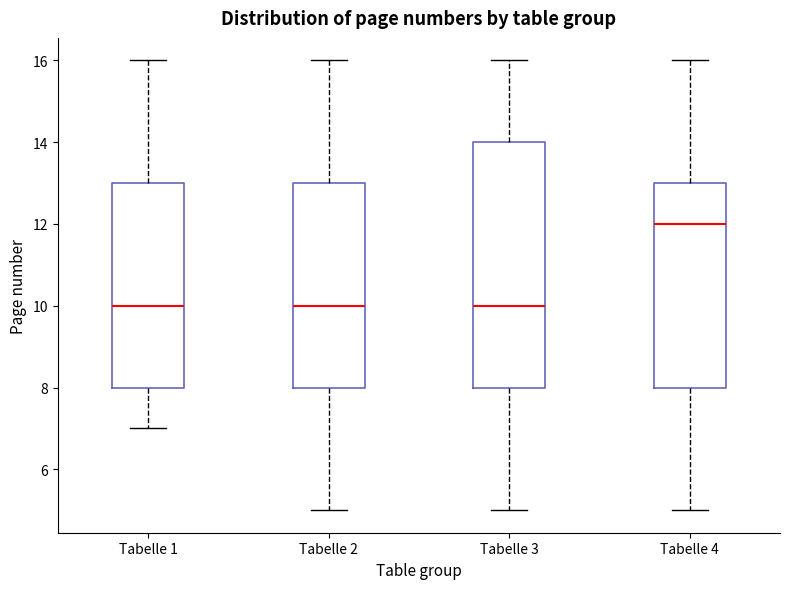

Reading left to right, read every box against the y-axis: the position of its median line, the range the box covers, and the ends of its whiskers. The values are not printed on the chart, so give them approximately, as read against the axis.

Tabelle 1: median 10, box 8 to 13, whiskers 7 to 16
Tabelle 2: median 10, box 8 to 13, whiskers 5 to 16
Tabelle 3: median 10, box 8 to 14, whiskers 5 to 16
Tabelle 4: median 12, box 8 to 13, whiskers 5 to 16